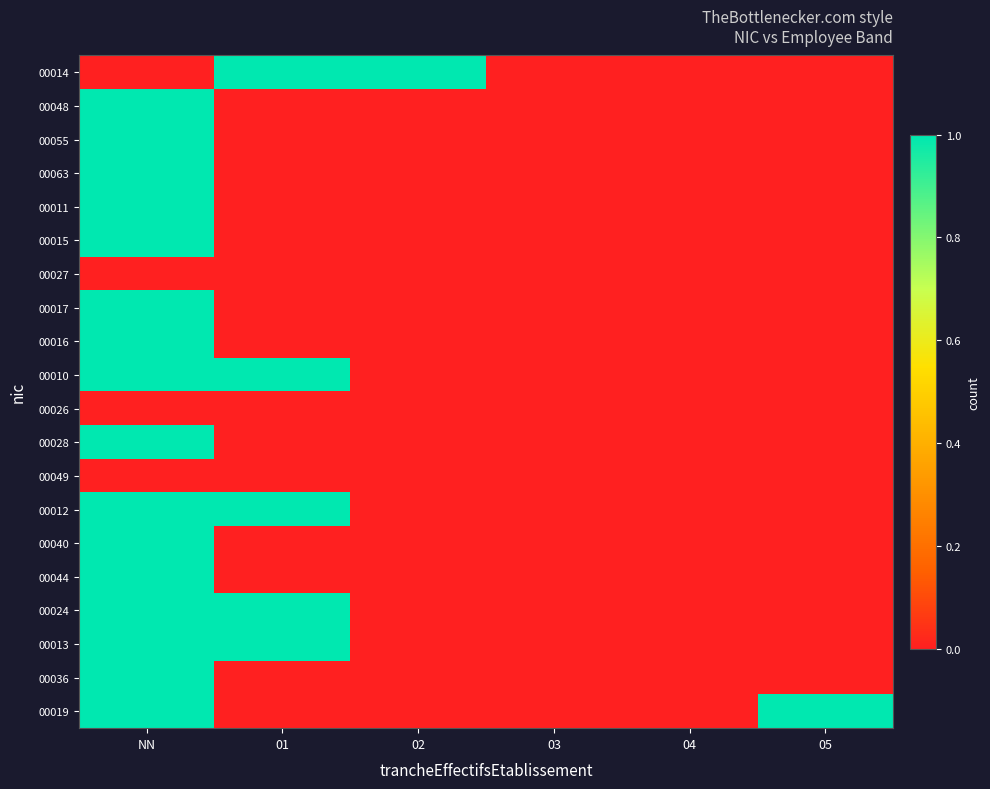

Count the number of categories in the chart.

6